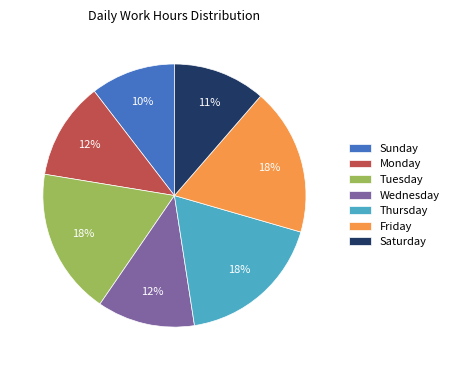

To the nearest percent, what is the difference between the Saturday and Tuesday slice percentages?

7%